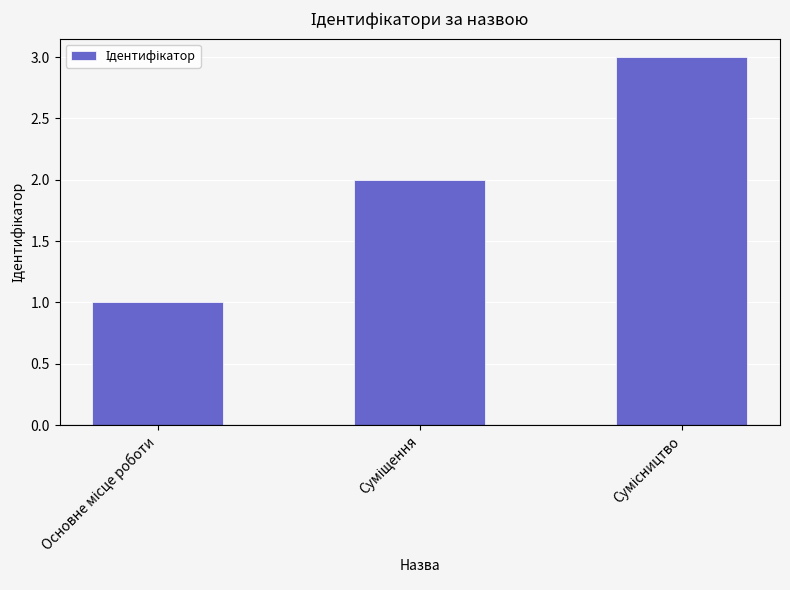

What is the greatest value displayed?

3